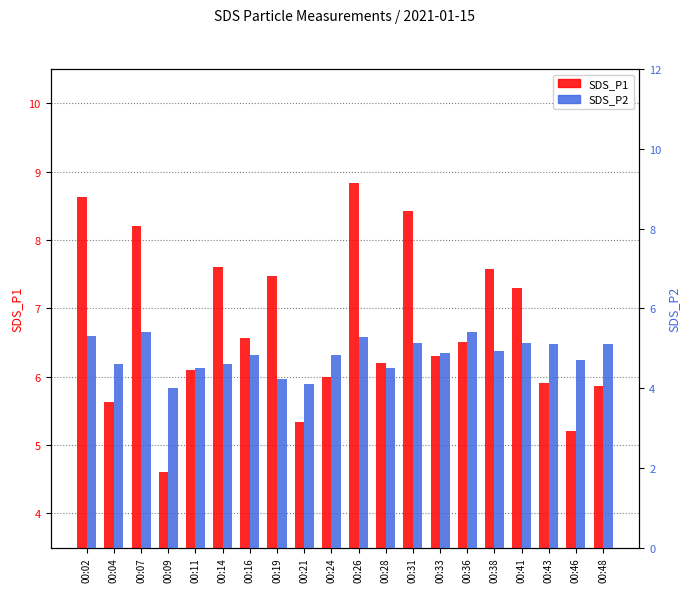

Is it true that SDS_P2 equals 6.9 at 00:09?

False